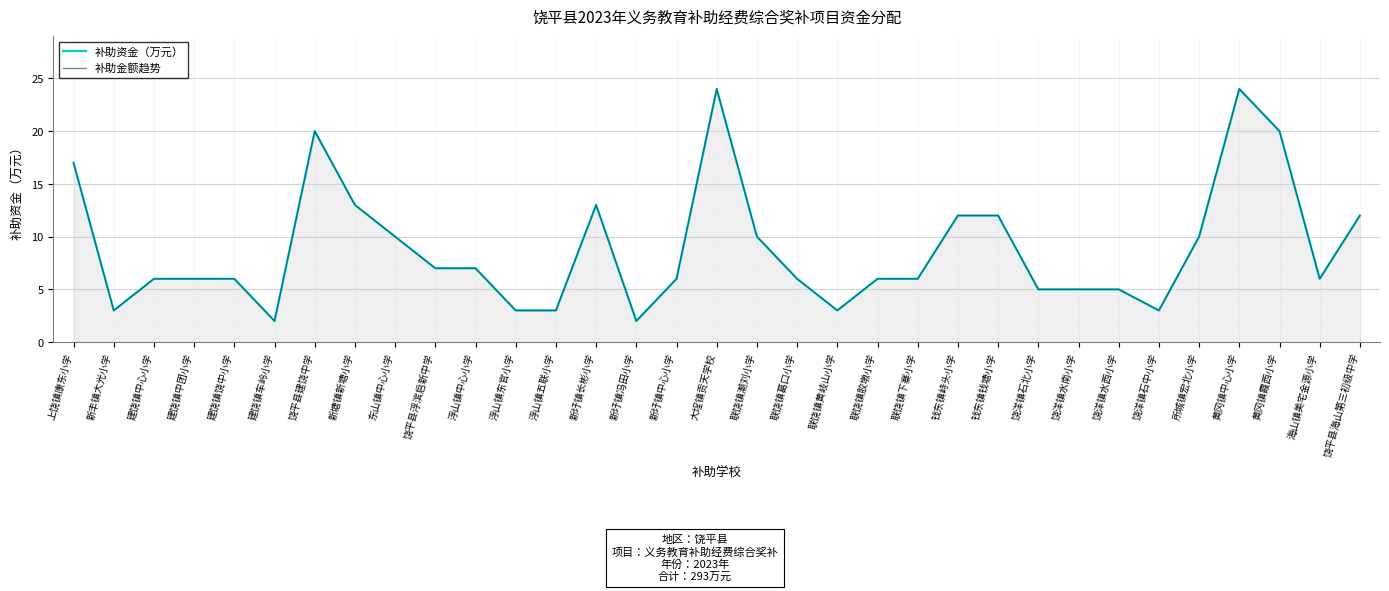

How many values in the 补助资金（万元） series are below 6?

10